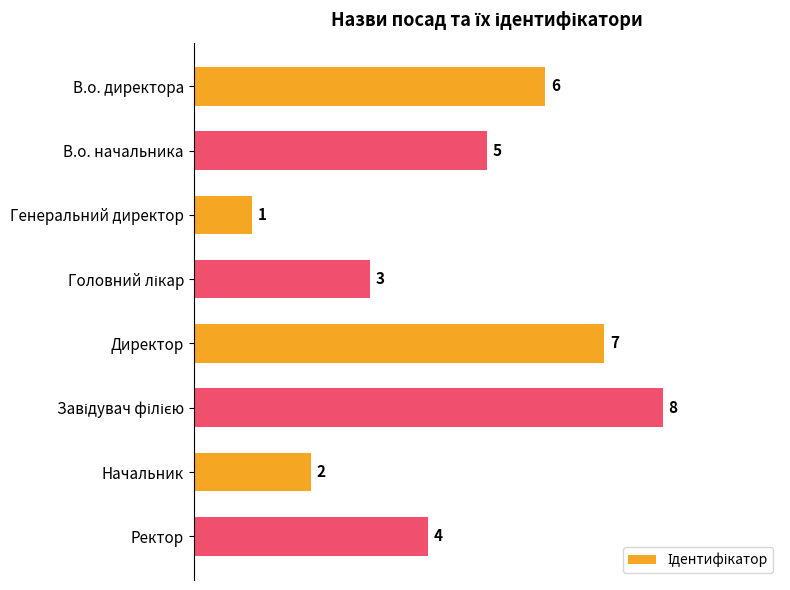

What is the sum of all values?

36